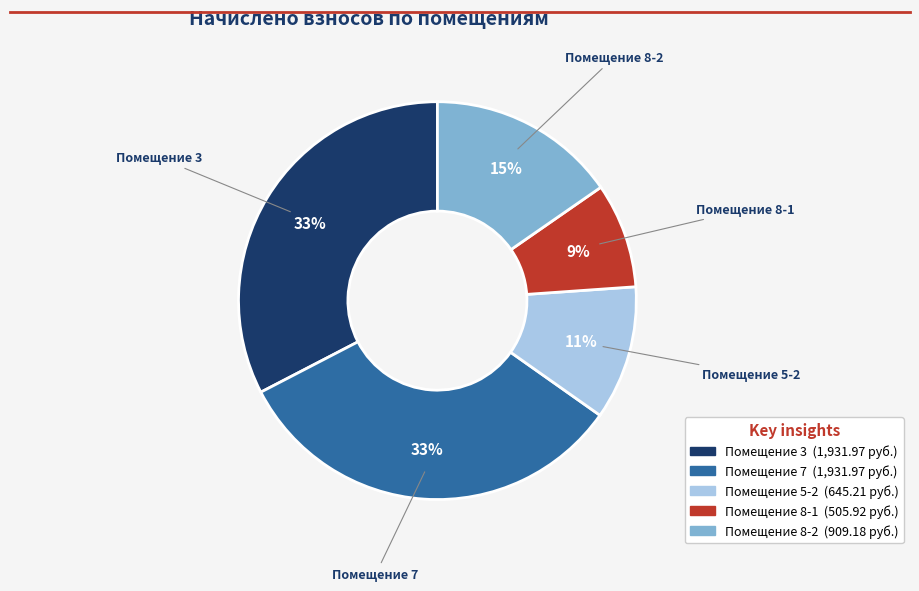

To the nearest percent, what is the average slice percentage?

20%